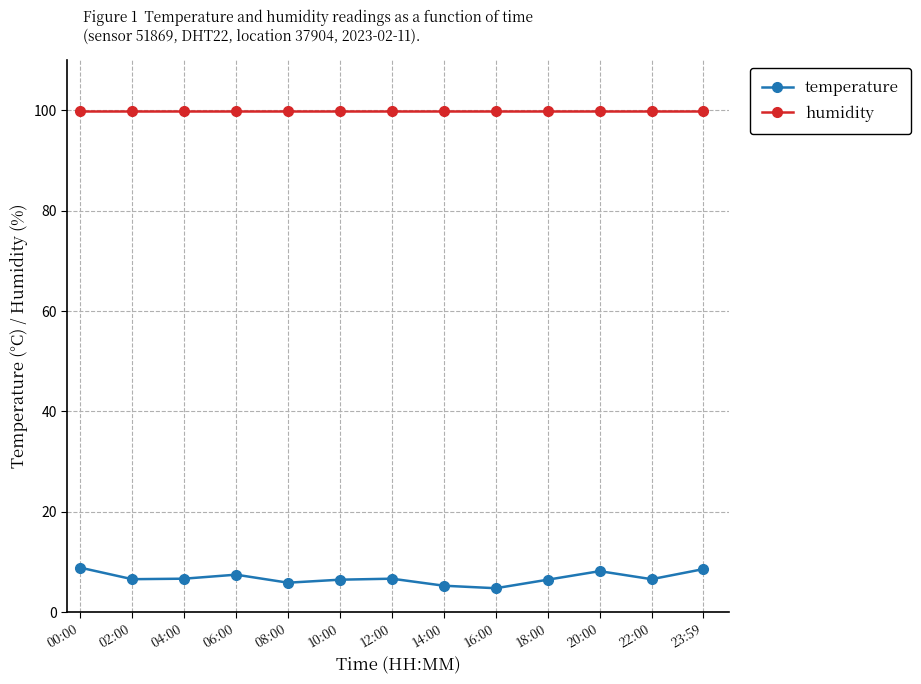

Rank the series at 18:00 from lowest to highest value.

temperature, humidity